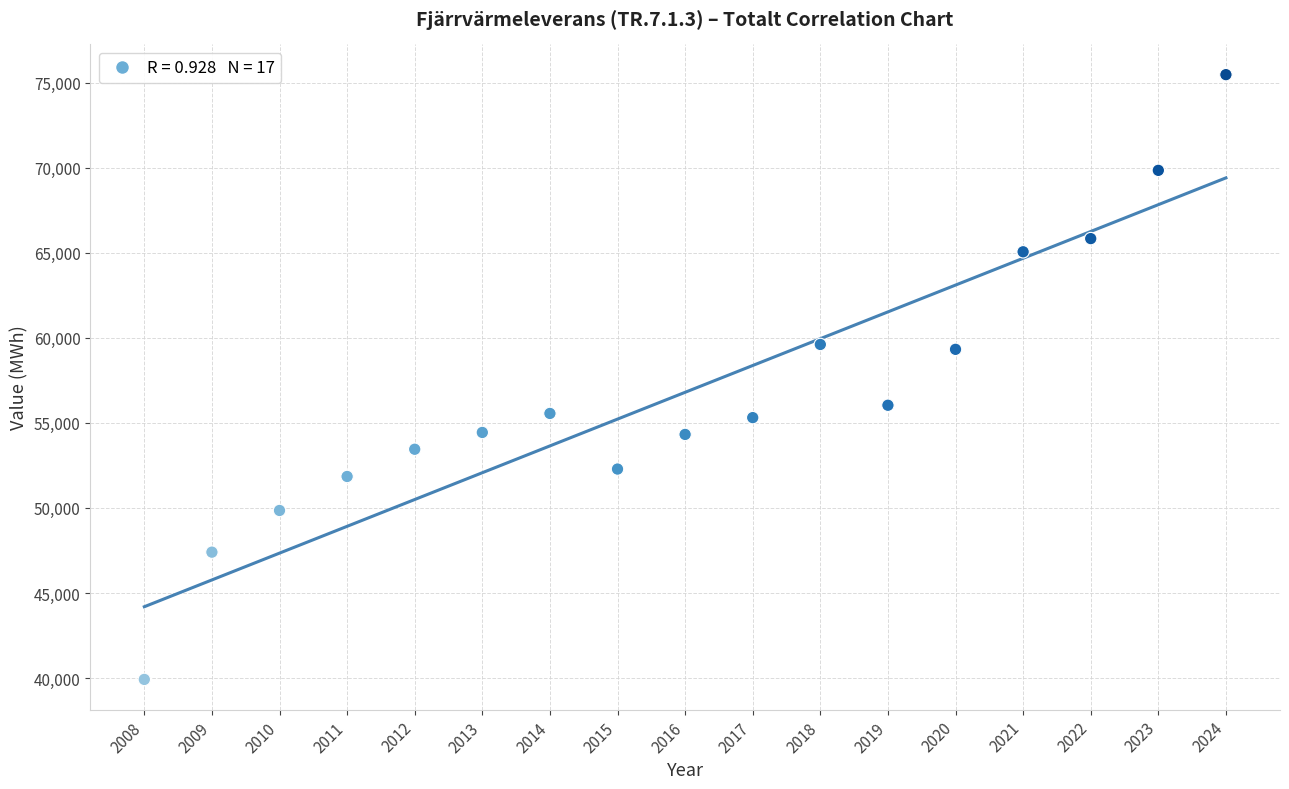

What is the range of Y values (max minus min)?

35544